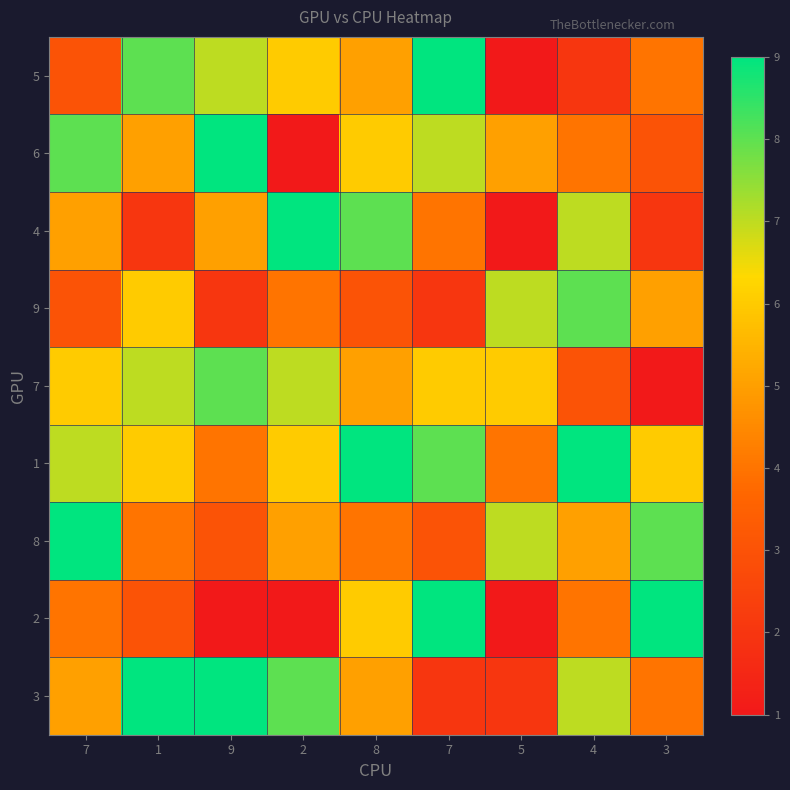

Reading left to right, what are all the values shown in this chart?

5: 7=3	1=8	9=7	2=6	8=5	7=9	5=1	4=2	3=4
6: 7=8	1=5	9=9	2=1	8=6	7=7	5=5	4=4	3=3
4: 7=5	1=2	9=5	2=9	8=8	7=4	5=1	4=7	3=2
9: 7=3	1=6	9=2	2=4	8=3	7=2	5=7	4=8	3=5
7: 7=6	1=7	9=8	2=7	8=5	7=6	5=6	4=3	3=1
1: 7=7	1=6	9=4	2=6	8=9	7=8	5=4	4=9	3=6
8: 7=9	1=4	9=3	2=5	8=4	7=3	5=7	4=5	3=8
2: 7=4	1=3	9=1	2=1	8=6	7=9	5=1	4=4	3=9
3: 7=5	1=9	9=9	2=8	8=5	7=2	5=2	4=7	3=4